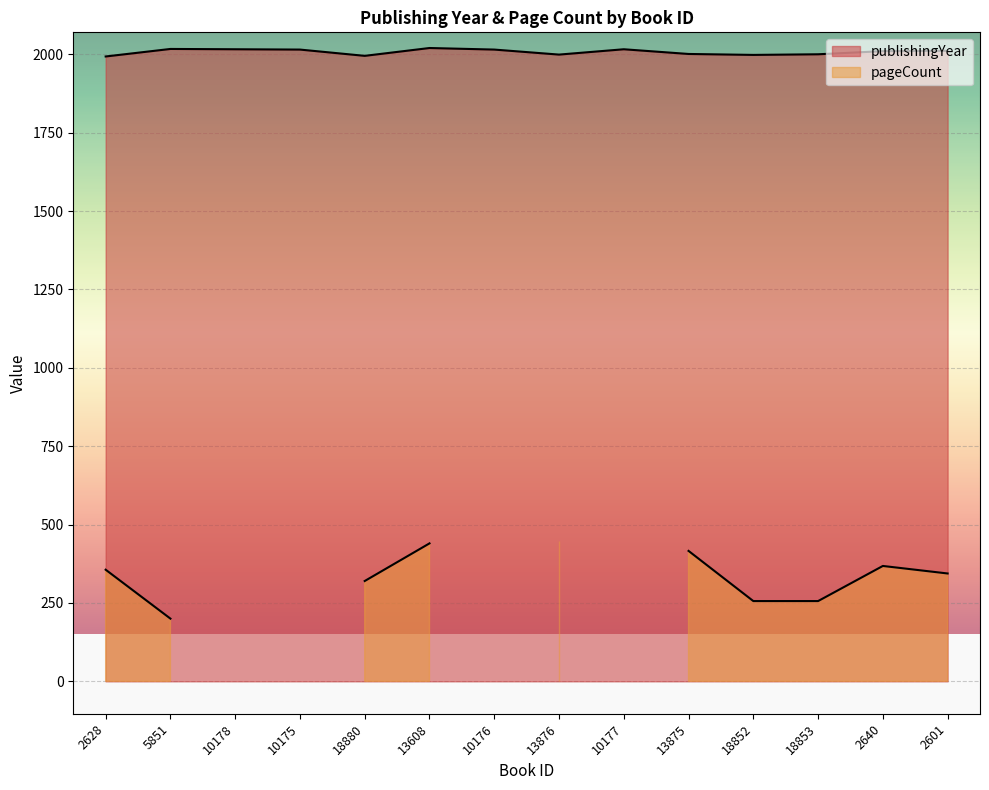

What is the label of the 13th point from the right?

5851